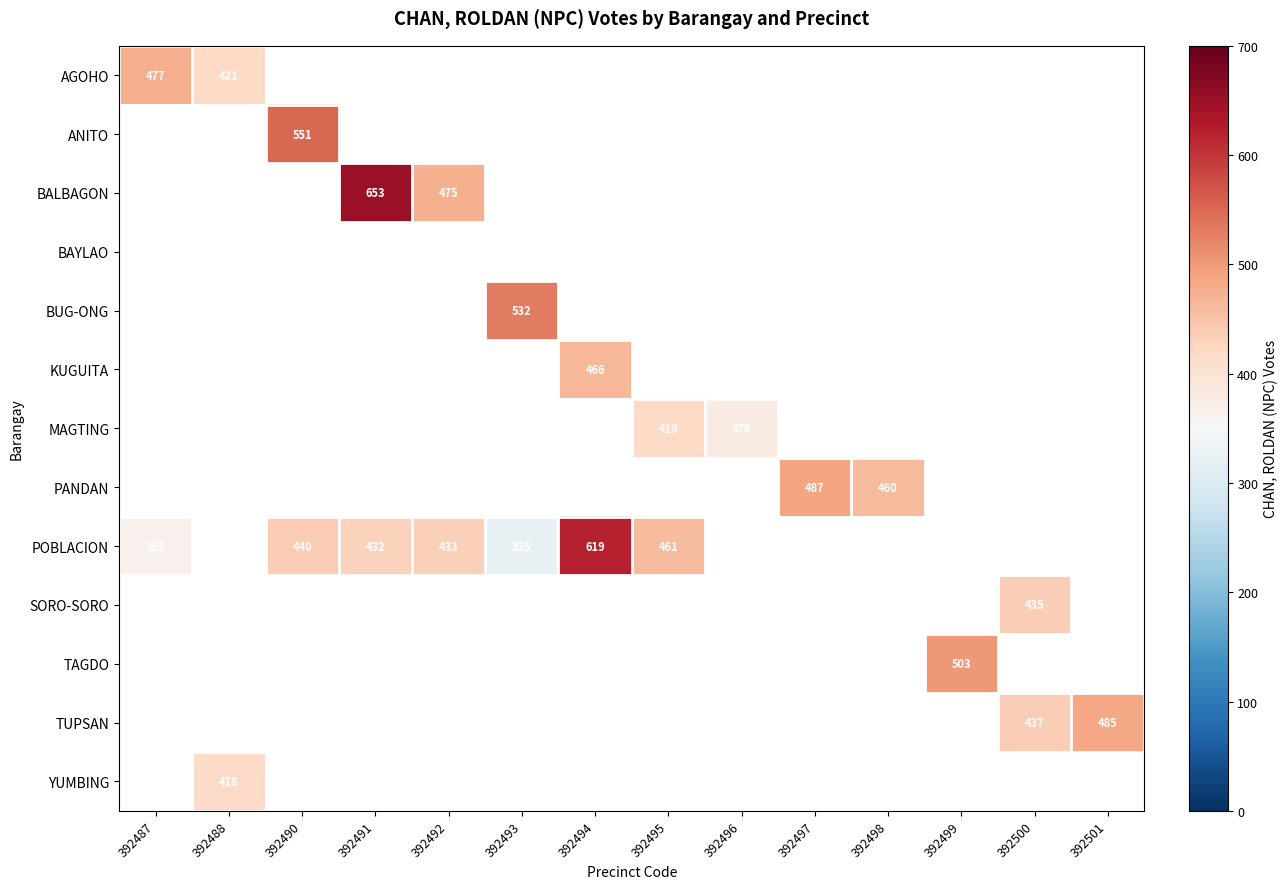

The BALBAGON series shows 475 at 392492. True or false?

True